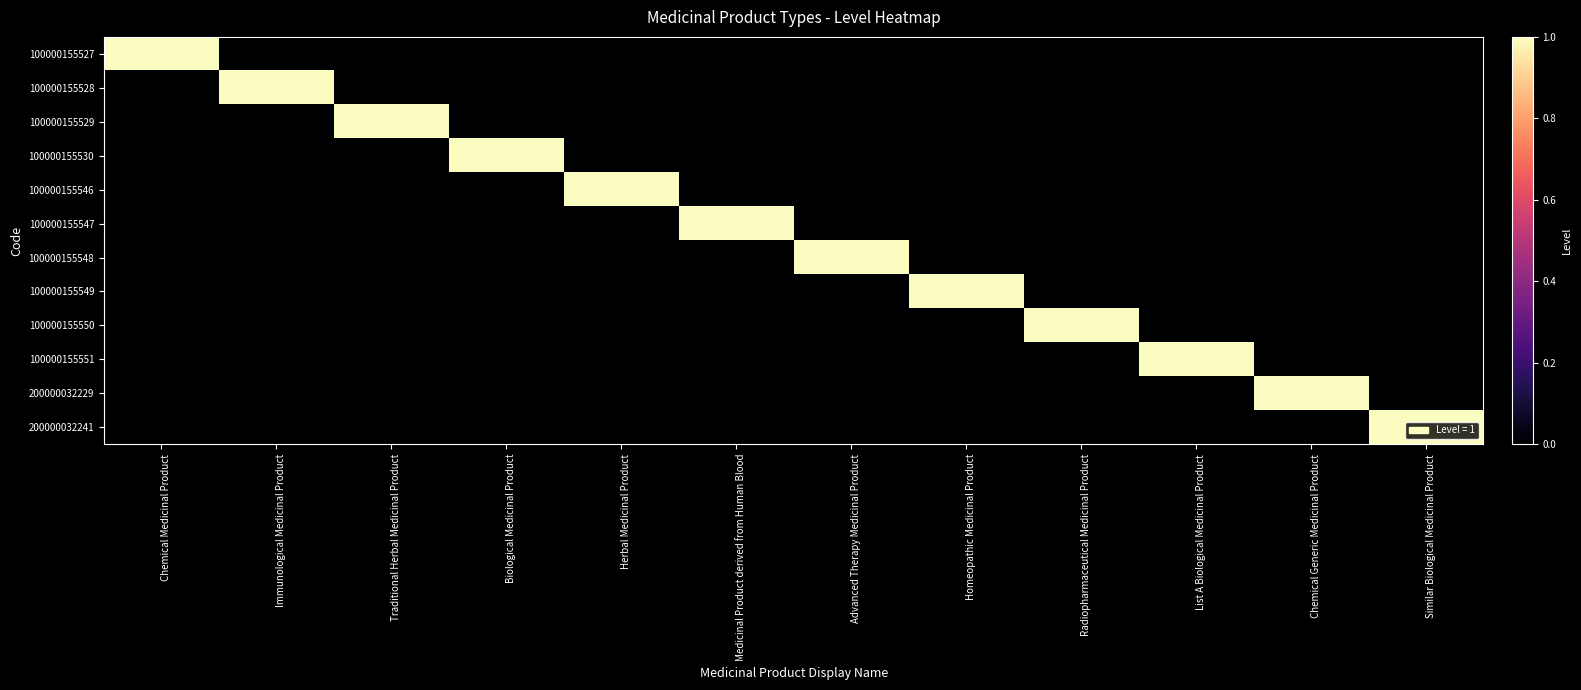

Reading left to right, list all the values displayed in this chart.

100000155527: Chemical Medicinal Product=1	Immunological Medicinal Product=0	Traditional Herbal Medicinal Product=0	Biological Medicinal Product=0	Herbal Medicinal Product=0	Medicinal Product derived from Human Blood=0	Advanced Therapy Medicinal Product=0	Homeopathic Medicinal Product=0	Radiopharmaceutical Medicinal Product=0	List A Biological Medicinal Product=0	Chemical Generic Medicinal Product=0	Similar Biological Medicinal Product=0
100000155528: Chemical Medicinal Product=0	Immunological Medicinal Product=1	Traditional Herbal Medicinal Product=0	Biological Medicinal Product=0	Herbal Medicinal Product=0	Medicinal Product derived from Human Blood=0	Advanced Therapy Medicinal Product=0	Homeopathic Medicinal Product=0	Radiopharmaceutical Medicinal Product=0	List A Biological Medicinal Product=0	Chemical Generic Medicinal Product=0	Similar Biological Medicinal Product=0
100000155529: Chemical Medicinal Product=0	Immunological Medicinal Product=0	Traditional Herbal Medicinal Product=1	Biological Medicinal Product=0	Herbal Medicinal Product=0	Medicinal Product derived from Human Blood=0	Advanced Therapy Medicinal Product=0	Homeopathic Medicinal Product=0	Radiopharmaceutical Medicinal Product=0	List A Biological Medicinal Product=0	Chemical Generic Medicinal Product=0	Similar Biological Medicinal Product=0
100000155530: Chemical Medicinal Product=0	Immunological Medicinal Product=0	Traditional Herbal Medicinal Product=0	Biological Medicinal Product=1	Herbal Medicinal Product=0	Medicinal Product derived from Human Blood=0	Advanced Therapy Medicinal Product=0	Homeopathic Medicinal Product=0	Radiopharmaceutical Medicinal Product=0	List A Biological Medicinal Product=0	Chemical Generic Medicinal Product=0	Similar Biological Medicinal Product=0
100000155546: Chemical Medicinal Product=0	Immunological Medicinal Product=0	Traditional Herbal Medicinal Product=0	Biological Medicinal Product=0	Herbal Medicinal Product=1	Medicinal Product derived from Human Blood=0	Advanced Therapy Medicinal Product=0	Homeopathic Medicinal Product=0	Radiopharmaceutical Medicinal Product=0	List A Biological Medicinal Product=0	Chemical Generic Medicinal Product=0	Similar Biological Medicinal Product=0
100000155547: Chemical Medicinal Product=0	Immunological Medicinal Product=0	Traditional Herbal Medicinal Product=0	Biological Medicinal Product=0	Herbal Medicinal Product=0	Medicinal Product derived from Human Blood=1	Advanced Therapy Medicinal Product=0	Homeopathic Medicinal Product=0	Radiopharmaceutical Medicinal Product=0	List A Biological Medicinal Product=0	Chemical Generic Medicinal Product=0	Similar Biological Medicinal Product=0
100000155548: Chemical Medicinal Product=0	Immunological Medicinal Product=0	Traditional Herbal Medicinal Product=0	Biological Medicinal Product=0	Herbal Medicinal Product=0	Medicinal Product derived from Human Blood=0	Advanced Therapy Medicinal Product=1	Homeopathic Medicinal Product=0	Radiopharmaceutical Medicinal Product=0	List A Biological Medicinal Product=0	Chemical Generic Medicinal Product=0	Similar Biological Medicinal Product=0
100000155549: Chemical Medicinal Product=0	Immunological Medicinal Product=0	Traditional Herbal Medicinal Product=0	Biological Medicinal Product=0	Herbal Medicinal Product=0	Medicinal Product derived from Human Blood=0	Advanced Therapy Medicinal Product=0	Homeopathic Medicinal Product=1	Radiopharmaceutical Medicinal Product=0	List A Biological Medicinal Product=0	Chemical Generic Medicinal Product=0	Similar Biological Medicinal Product=0
100000155550: Chemical Medicinal Product=0	Immunological Medicinal Product=0	Traditional Herbal Medicinal Product=0	Biological Medicinal Product=0	Herbal Medicinal Product=0	Medicinal Product derived from Human Blood=0	Advanced Therapy Medicinal Product=0	Homeopathic Medicinal Product=0	Radiopharmaceutical Medicinal Product=1	List A Biological Medicinal Product=0	Chemical Generic Medicinal Product=0	Similar Biological Medicinal Product=0
100000155551: Chemical Medicinal Product=0	Immunological Medicinal Product=0	Traditional Herbal Medicinal Product=0	Biological Medicinal Product=0	Herbal Medicinal Product=0	Medicinal Product derived from Human Blood=0	Advanced Therapy Medicinal Product=0	Homeopathic Medicinal Product=0	Radiopharmaceutical Medicinal Product=0	List A Biological Medicinal Product=1	Chemical Generic Medicinal Product=0	Similar Biological Medicinal Product=0
200000032229: Chemical Medicinal Product=0	Immunological Medicinal Product=0	Traditional Herbal Medicinal Product=0	Biological Medicinal Product=0	Herbal Medicinal Product=0	Medicinal Product derived from Human Blood=0	Advanced Therapy Medicinal Product=0	Homeopathic Medicinal Product=0	Radiopharmaceutical Medicinal Product=0	List A Biological Medicinal Product=0	Chemical Generic Medicinal Product=1	Similar Biological Medicinal Product=0
200000032241: Chemical Medicinal Product=0	Immunological Medicinal Product=0	Traditional Herbal Medicinal Product=0	Biological Medicinal Product=0	Herbal Medicinal Product=0	Medicinal Product derived from Human Blood=0	Advanced Therapy Medicinal Product=0	Homeopathic Medicinal Product=0	Radiopharmaceutical Medicinal Product=0	List A Biological Medicinal Product=0	Chemical Generic Medicinal Product=0	Similar Biological Medicinal Product=1